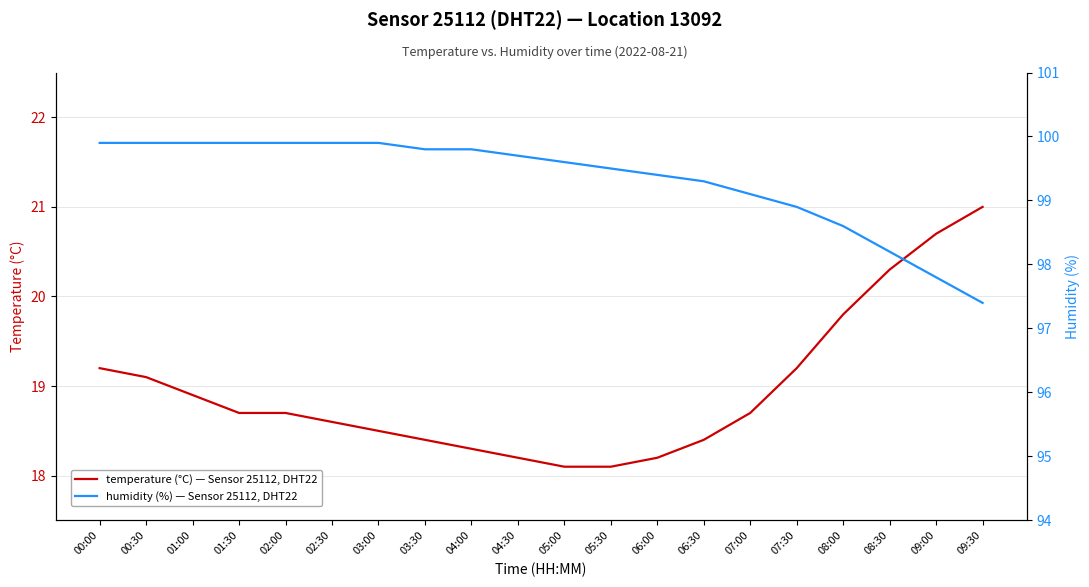

Where is humidity nearest to the value 98?

08:30